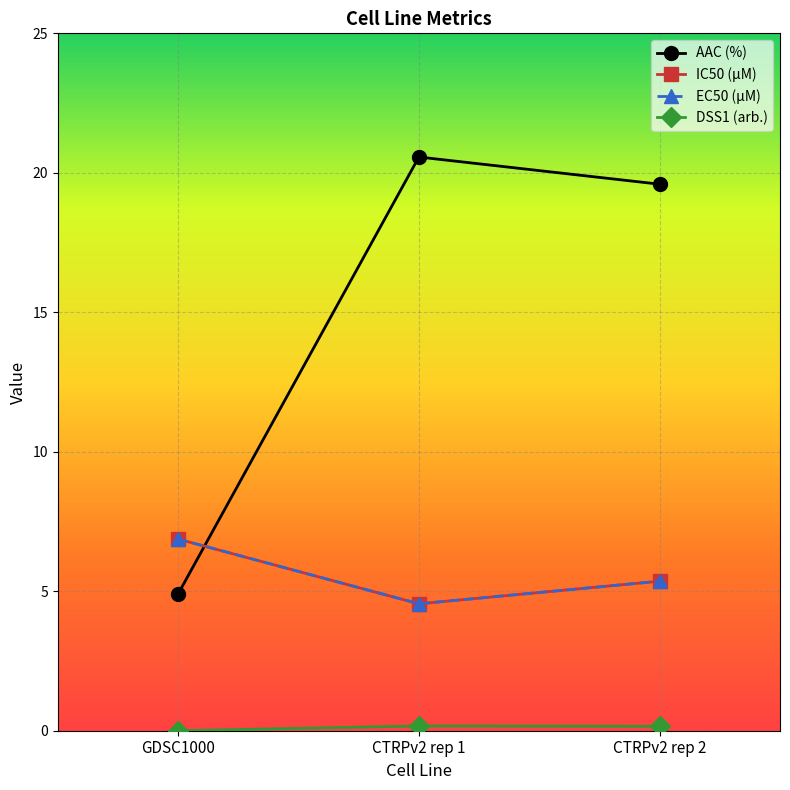

How many lines are shown in the chart?

4